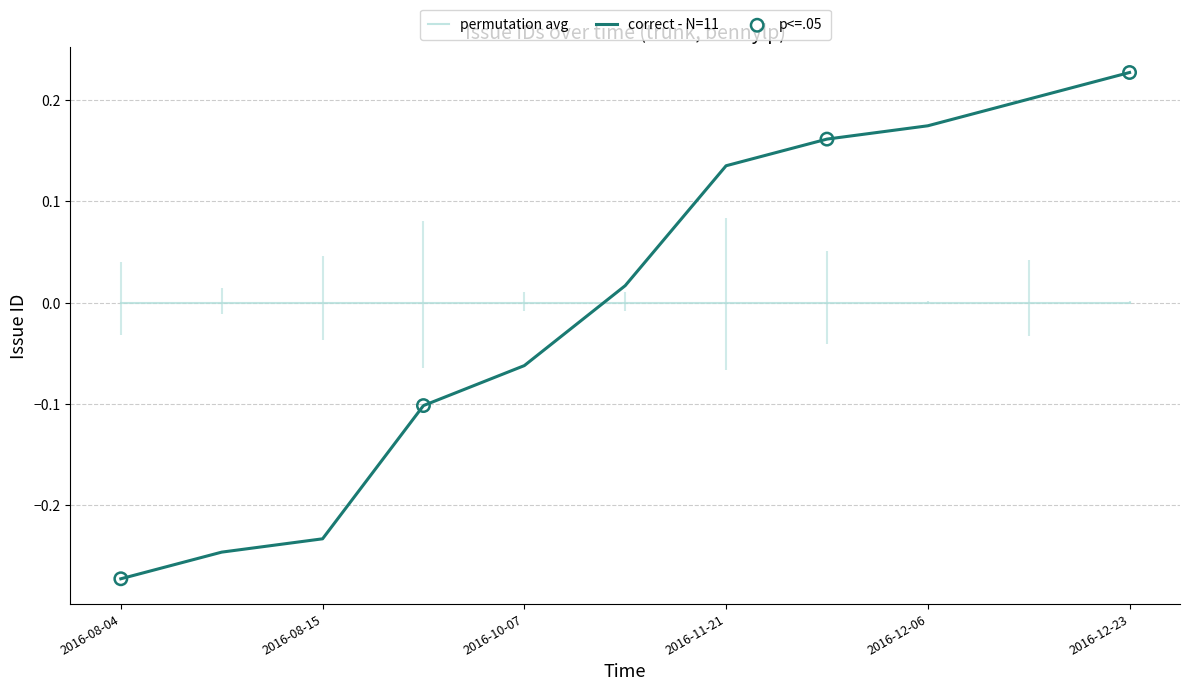

Which has a higher value, 2016-10-04 or 2016-08-15?

2016-10-04